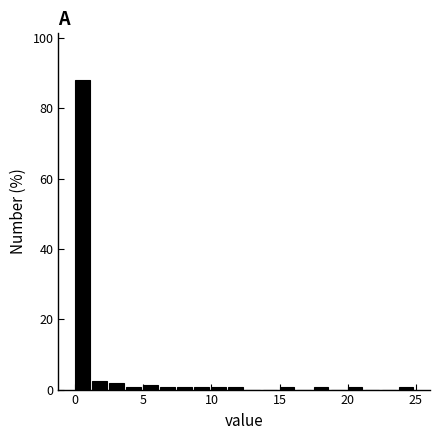

Read against the x-axis, roughly where is the centre of the tallest bar?

0.5